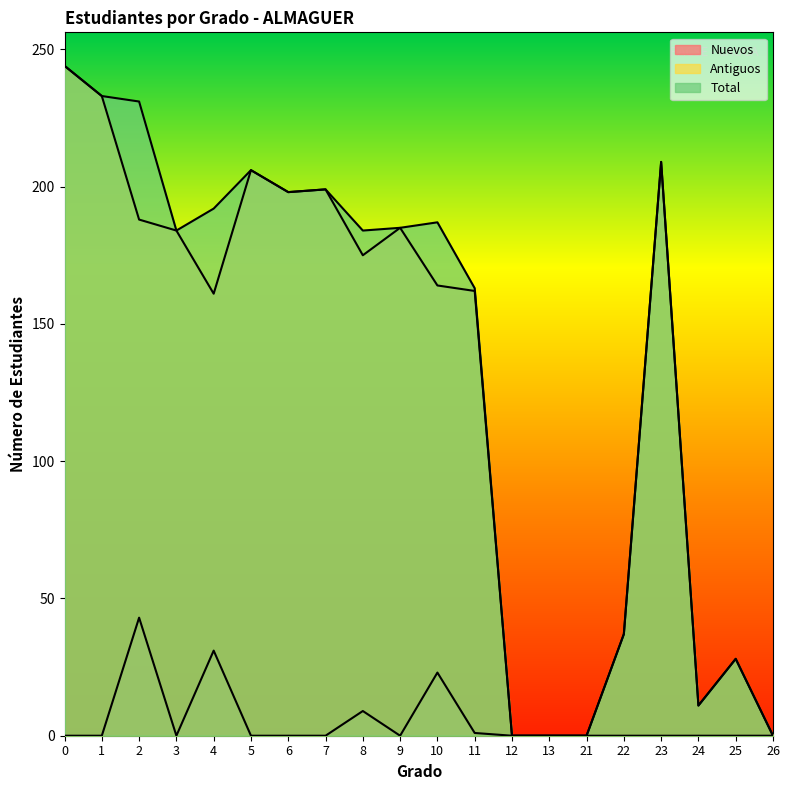

Reading left to right, list all the values displayed in this chart.

Nuevos: 0	0	43	0	31	0	0	0	9	0	23	1	0	0	0	0	0	0	0	0
Antiguos: 244	233	188	184	161	206	198	199	175	185	164	162	0	0	0	37	209	11	28	0
Total: 244	233	231	184	192	206	198	199	184	185	187	163	0	0	0	37	209	11	28	0